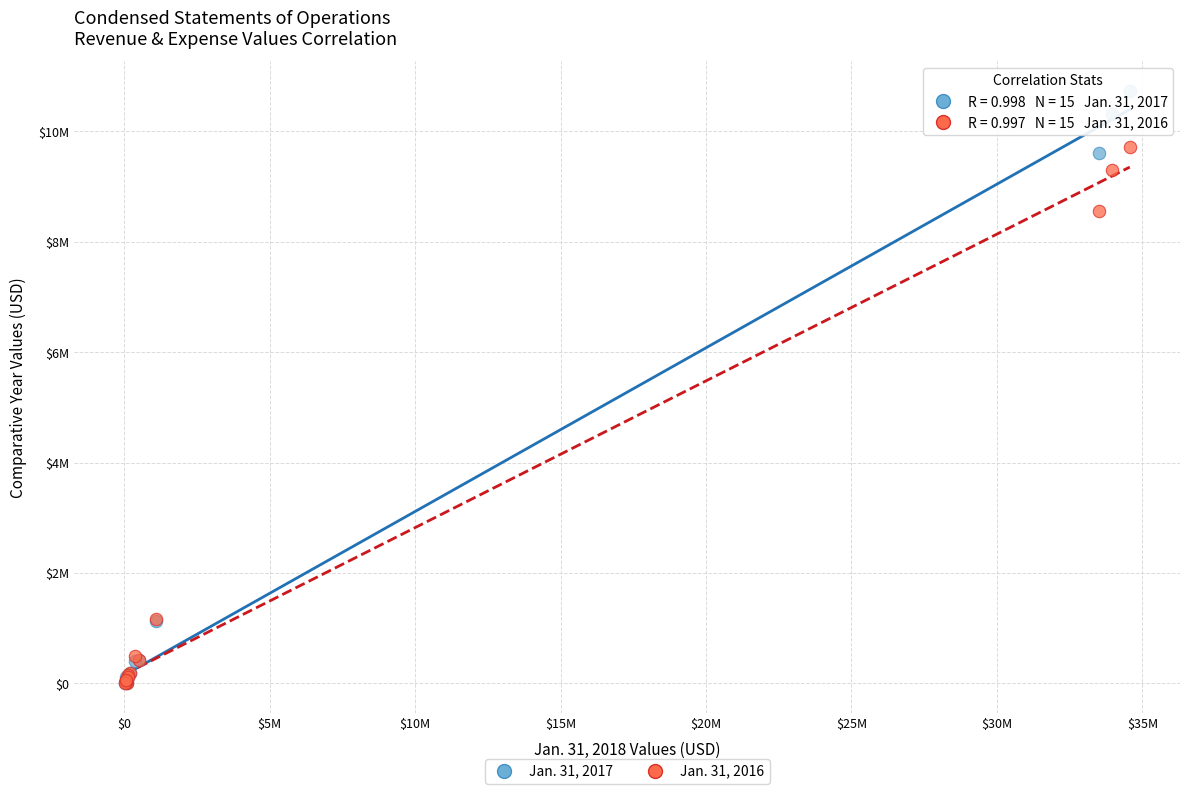

Which series reaches the maximum Y coordinate?

Jan. 31, 2017